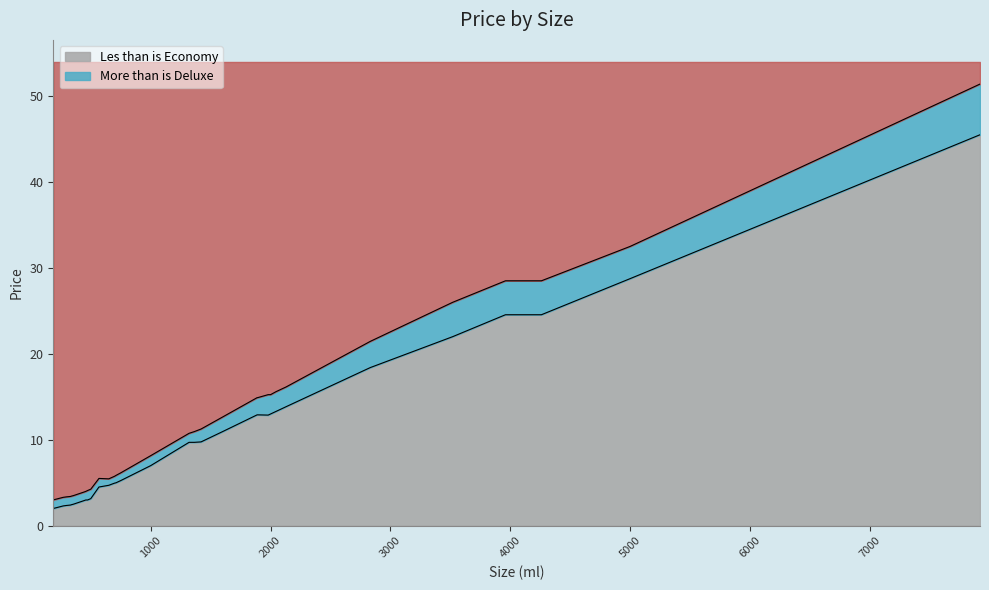

At which label does Les than is Economy first exceed 9?

1320